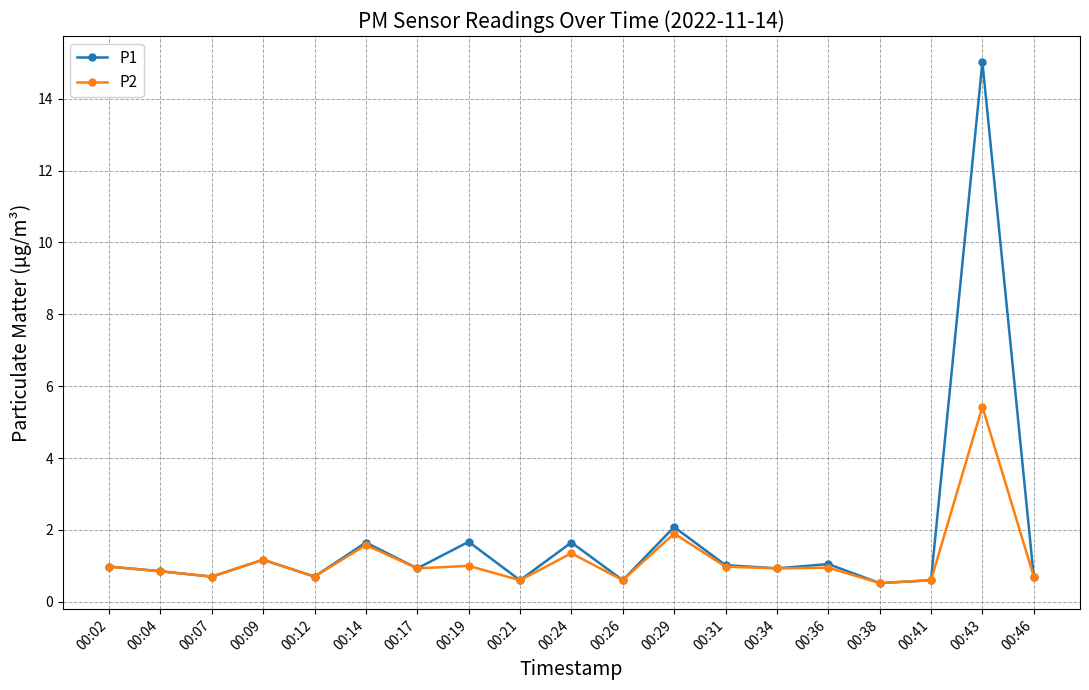

Where is P1 nearest to the value 7?

00:29